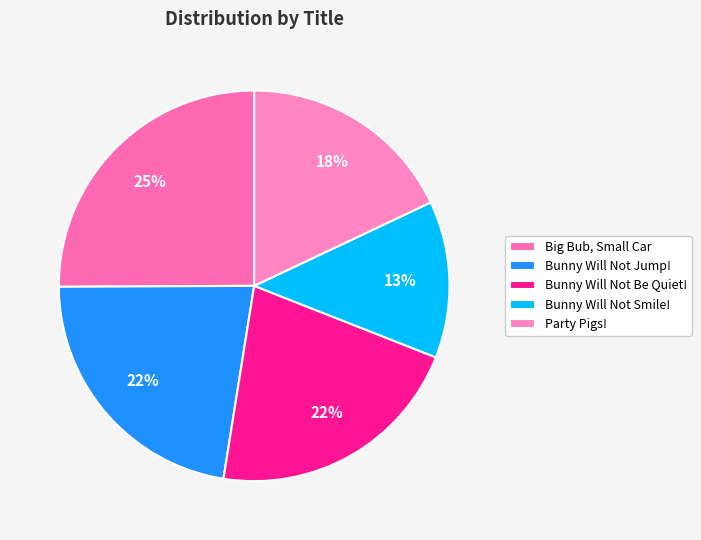

How many segments does this pie chart have?

5